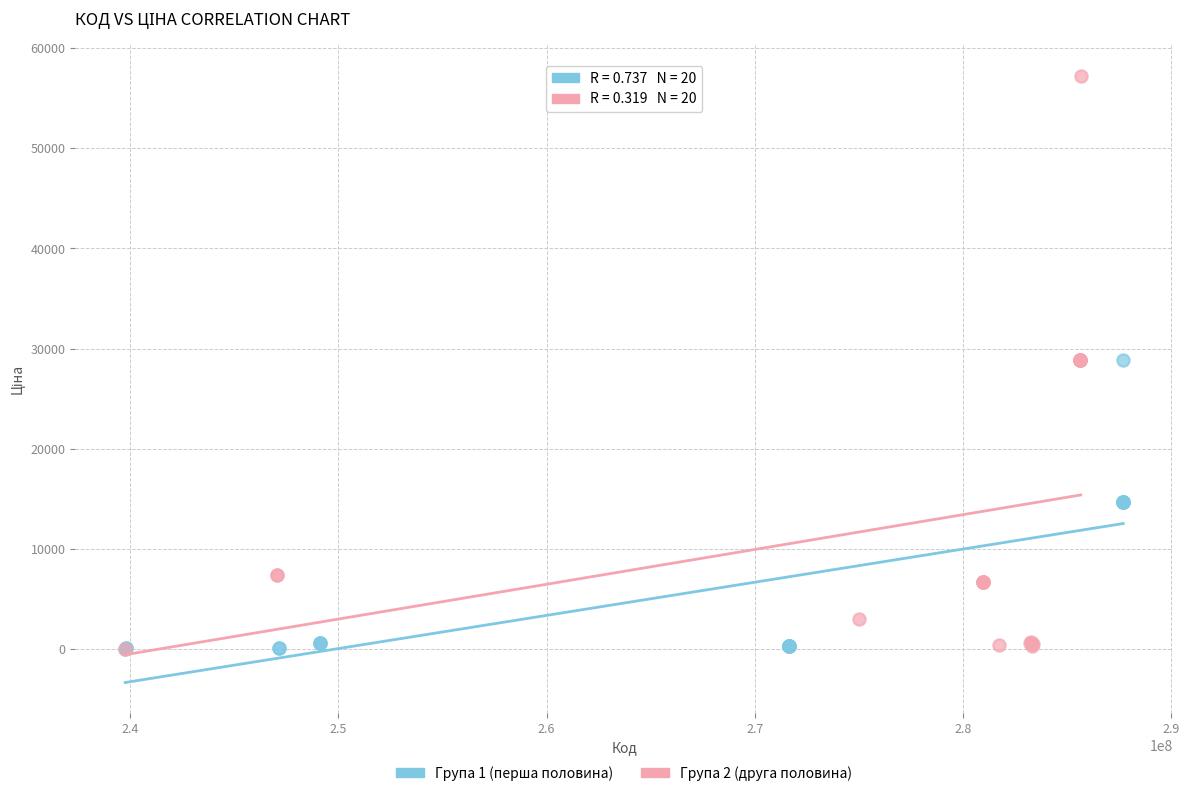

Which series has the largest Y range (max minus min)?

Група 2 (друга половина)